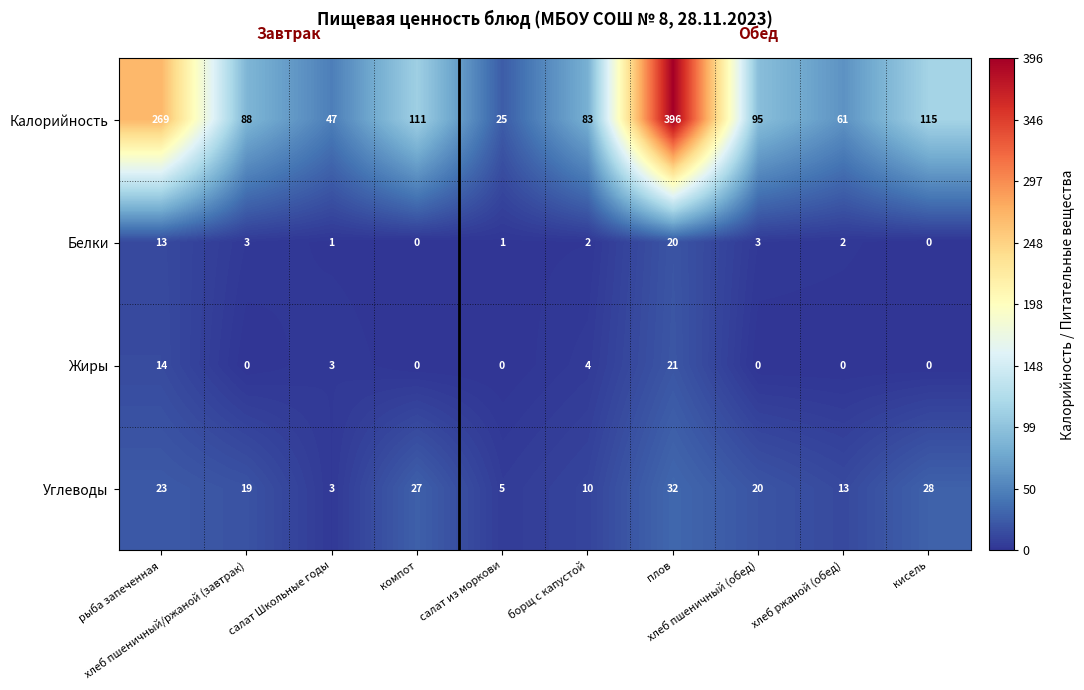

At how many categories does at least one series exceed 76?

7